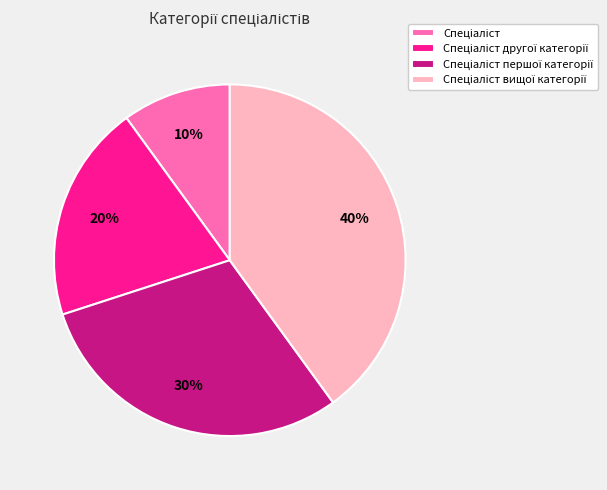

To the nearest percent, what is the average slice percentage?

25%